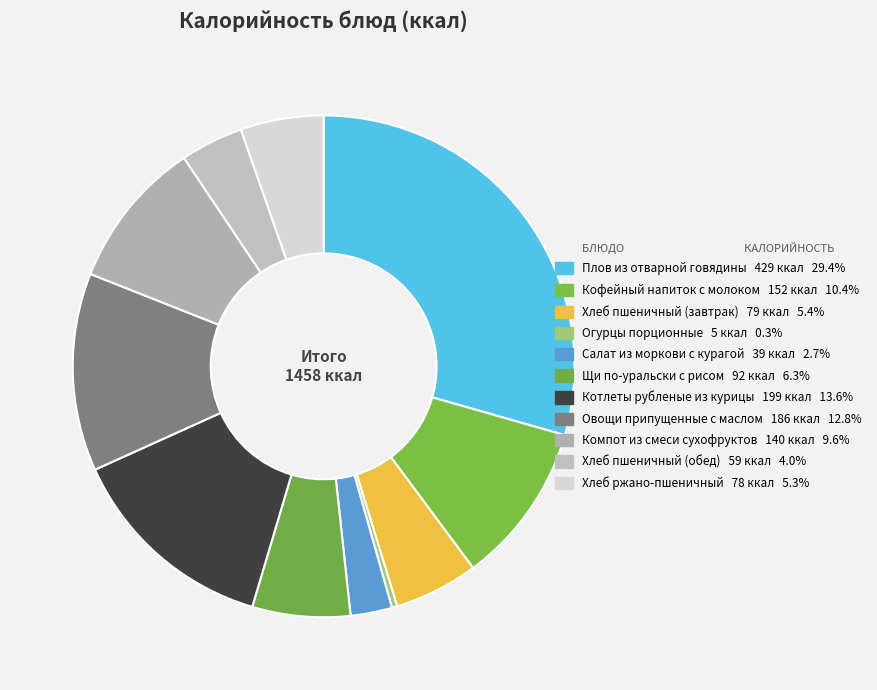

Rank the categories by value from lowest to highest.

Огурцы порционные, Салат из моркови с курагой, Хлеб пшеничный (обед), Хлеб ржано-пшеничный, Хлеб пшеничный (завтрак), Щи по-уральски с рисом, Компот из смеси сухофруктов, Кофейный напиток с молоком, Овощи припущенные с маслом, Котлеты рубленые из курицы, Плов из отварной говядины